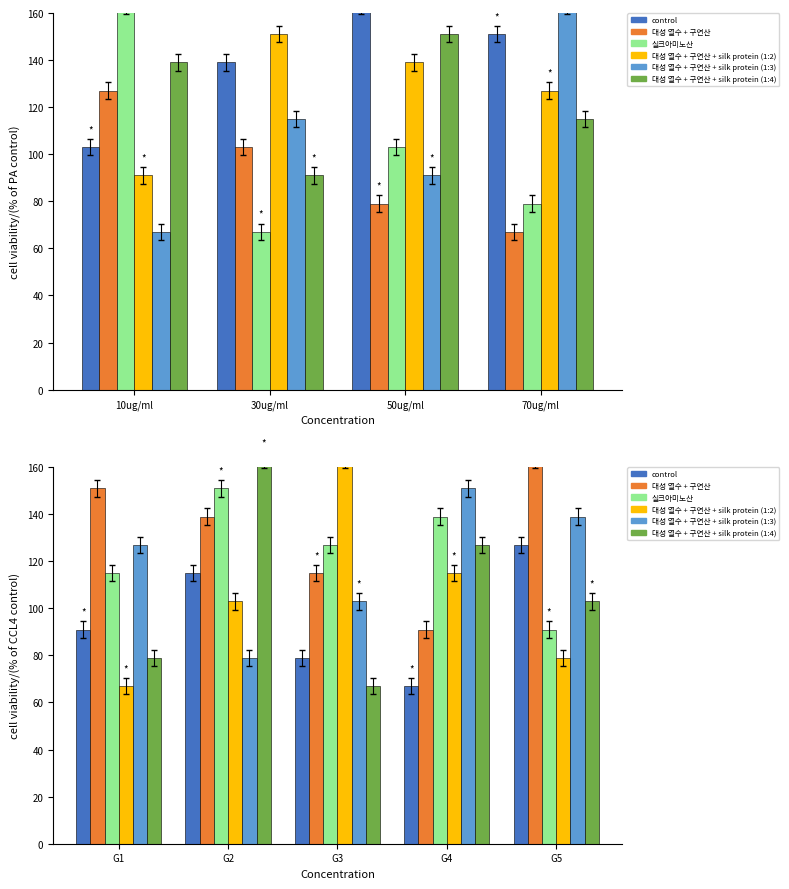

Read the col_2 value at G3.

79